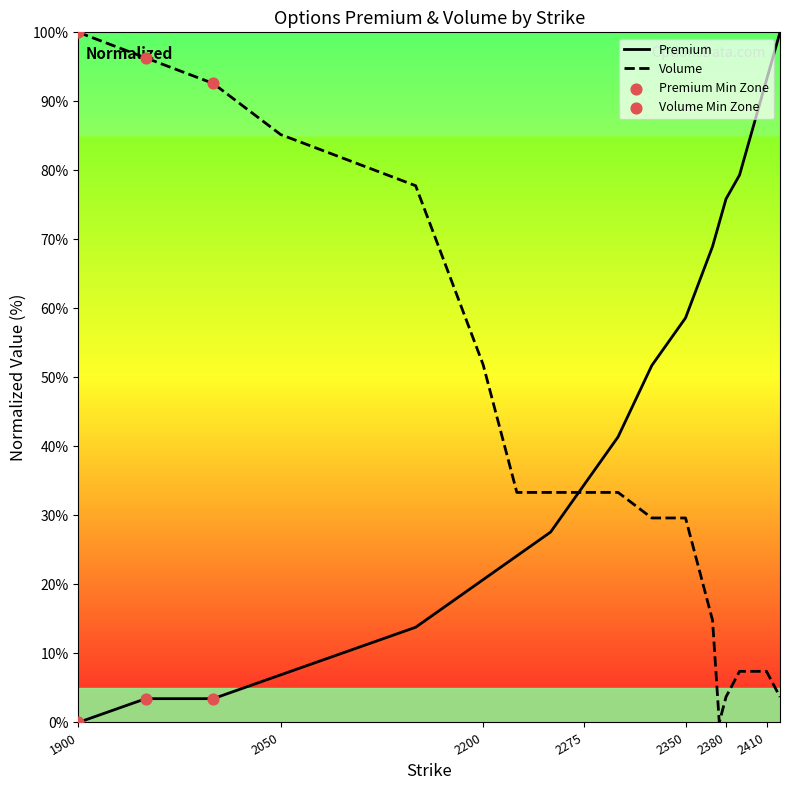

Which series has the largest total across all categories?

Premium